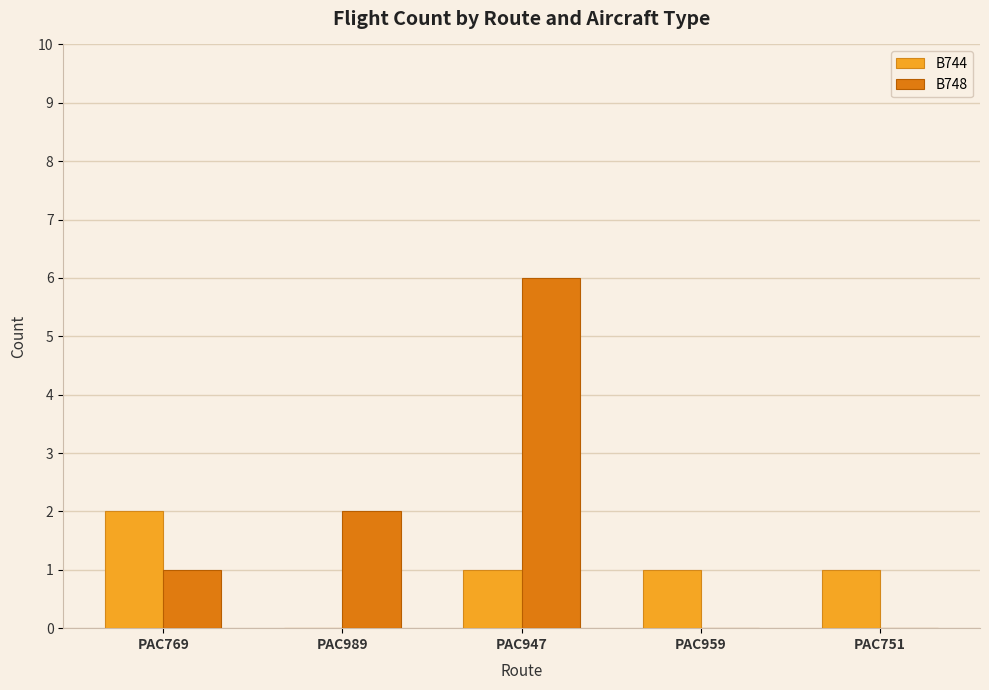

Which series changed the most between PAC989 and PAC751?

B748